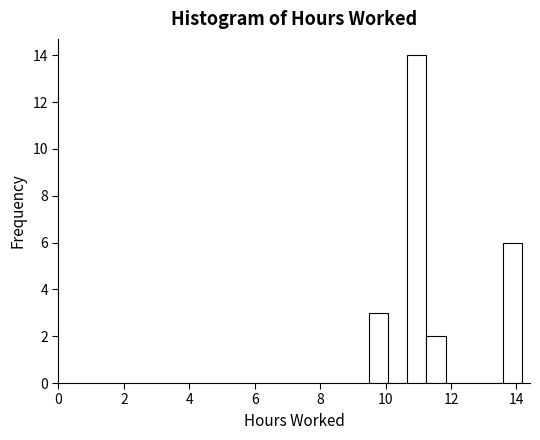

Read against the x-axis, roughly where is the centre of the tallest bar?

11.0